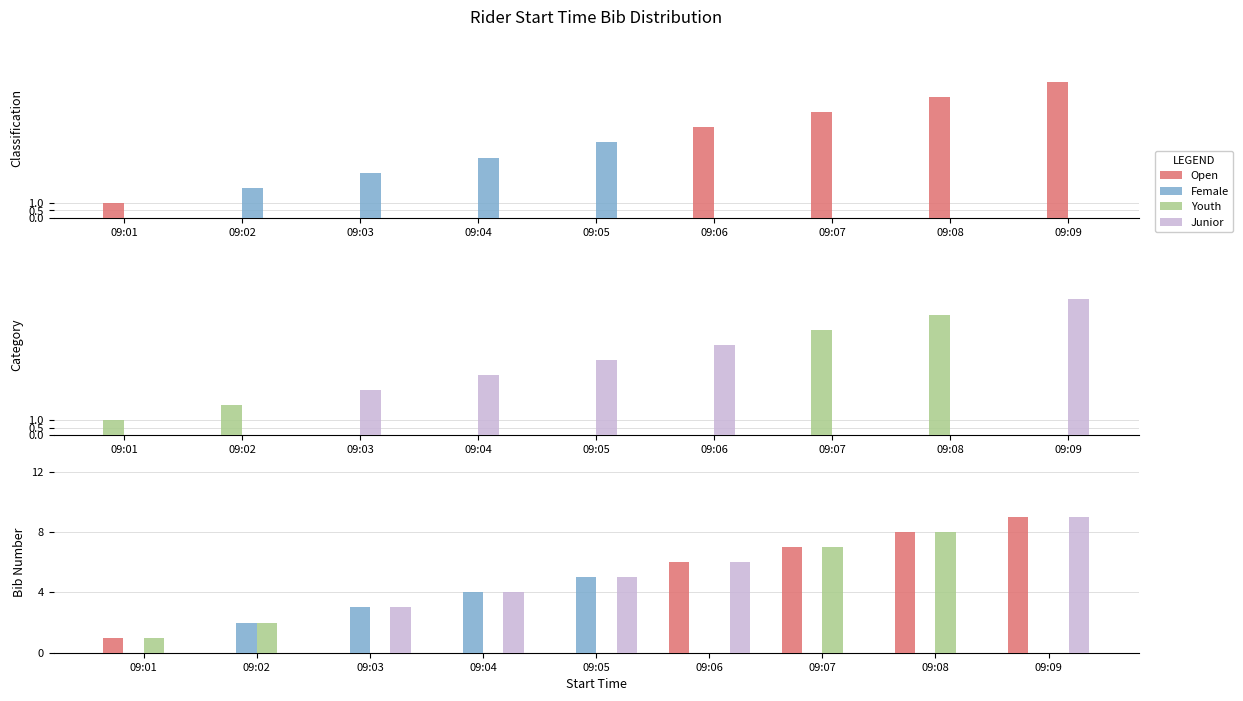

Which series has the largest total across all categories?

Open